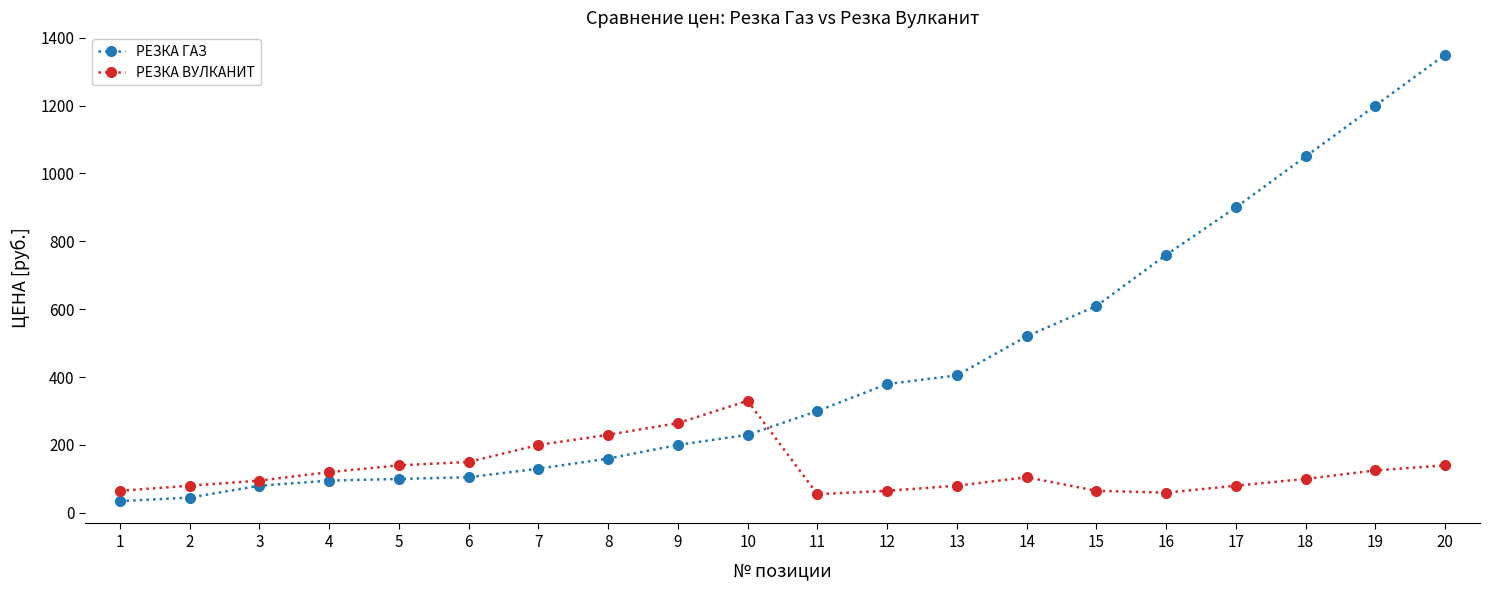

Which series ends up on top after the final intersection of РЕЗКА ВУЛКАНИТ and РЕЗКА ГАЗ?

РЕЗКА ГАЗ